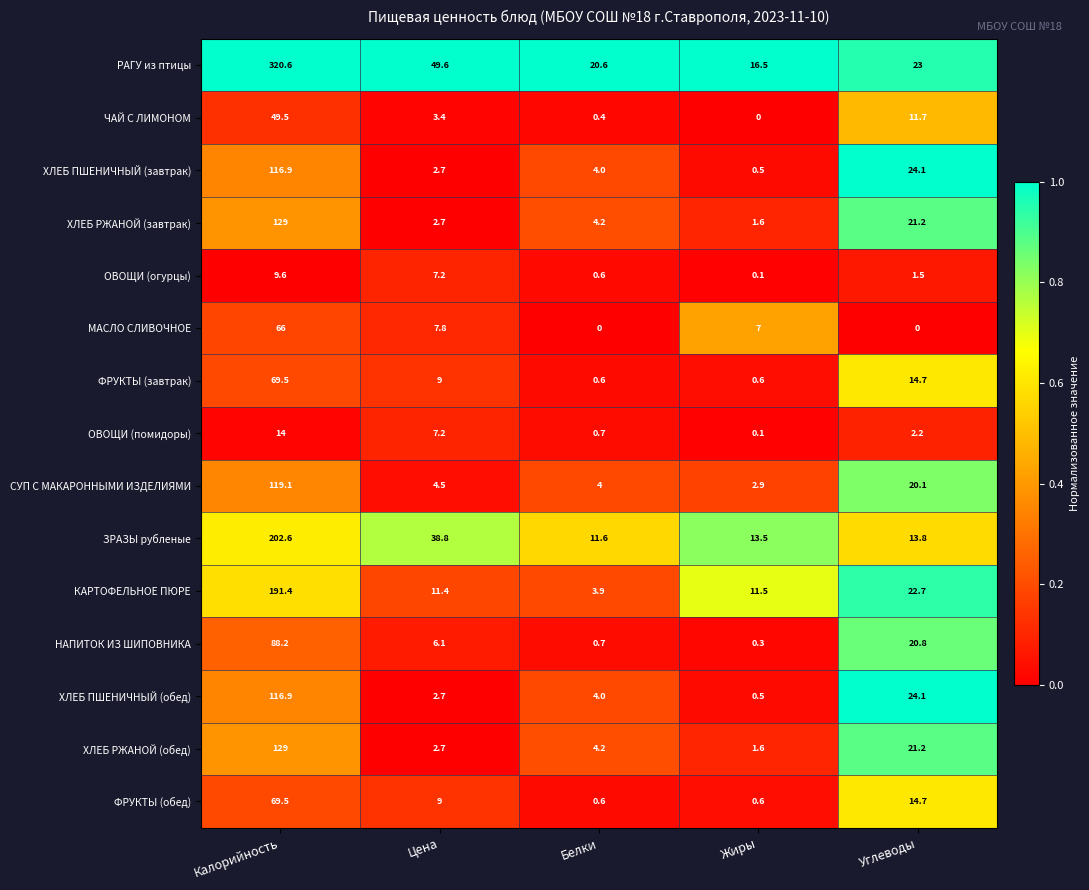

At which label is РАГУ из птицы closest to 168?

Цена